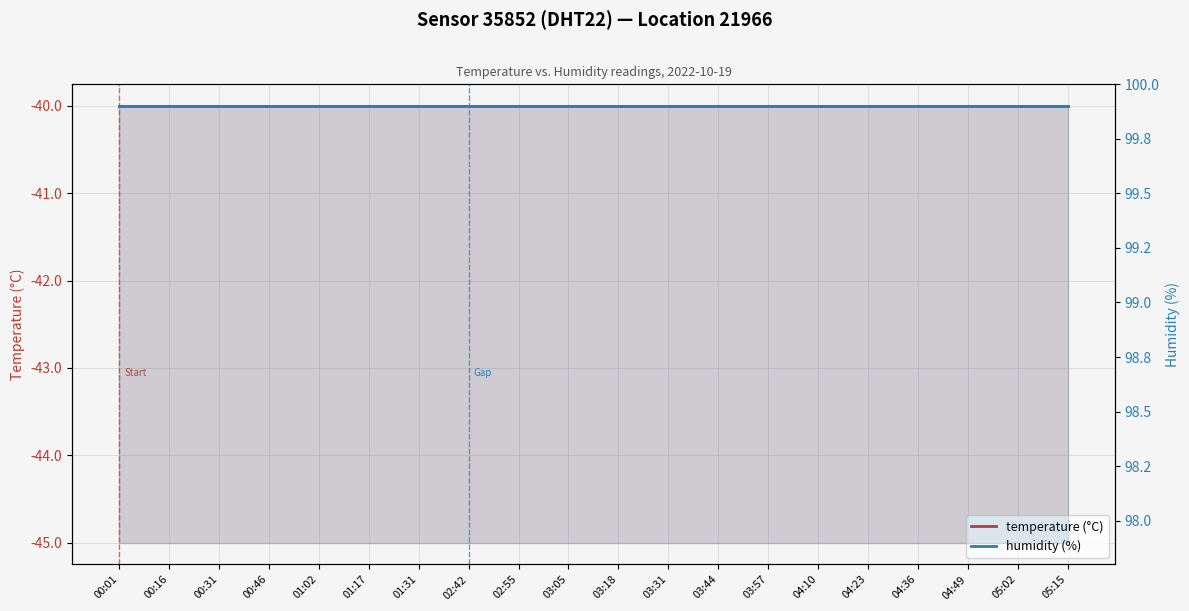

What are all the series names shown in the legend?

temperature (°C), humidity (%)